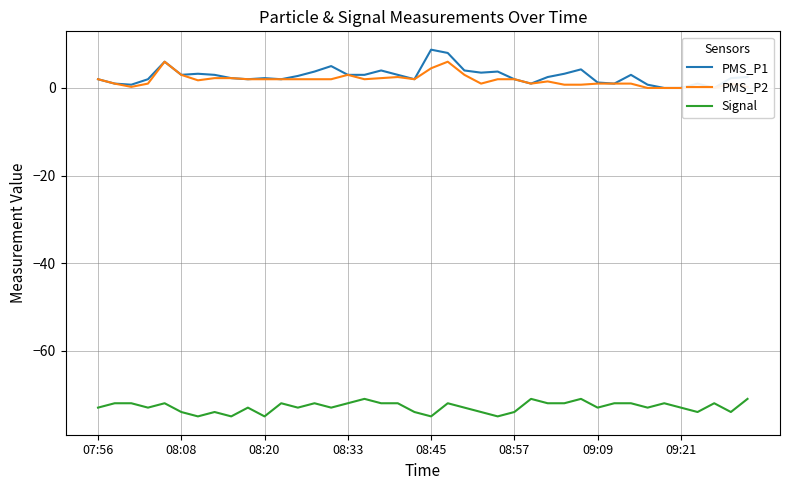

How many values in the Signal series are below -73?

12